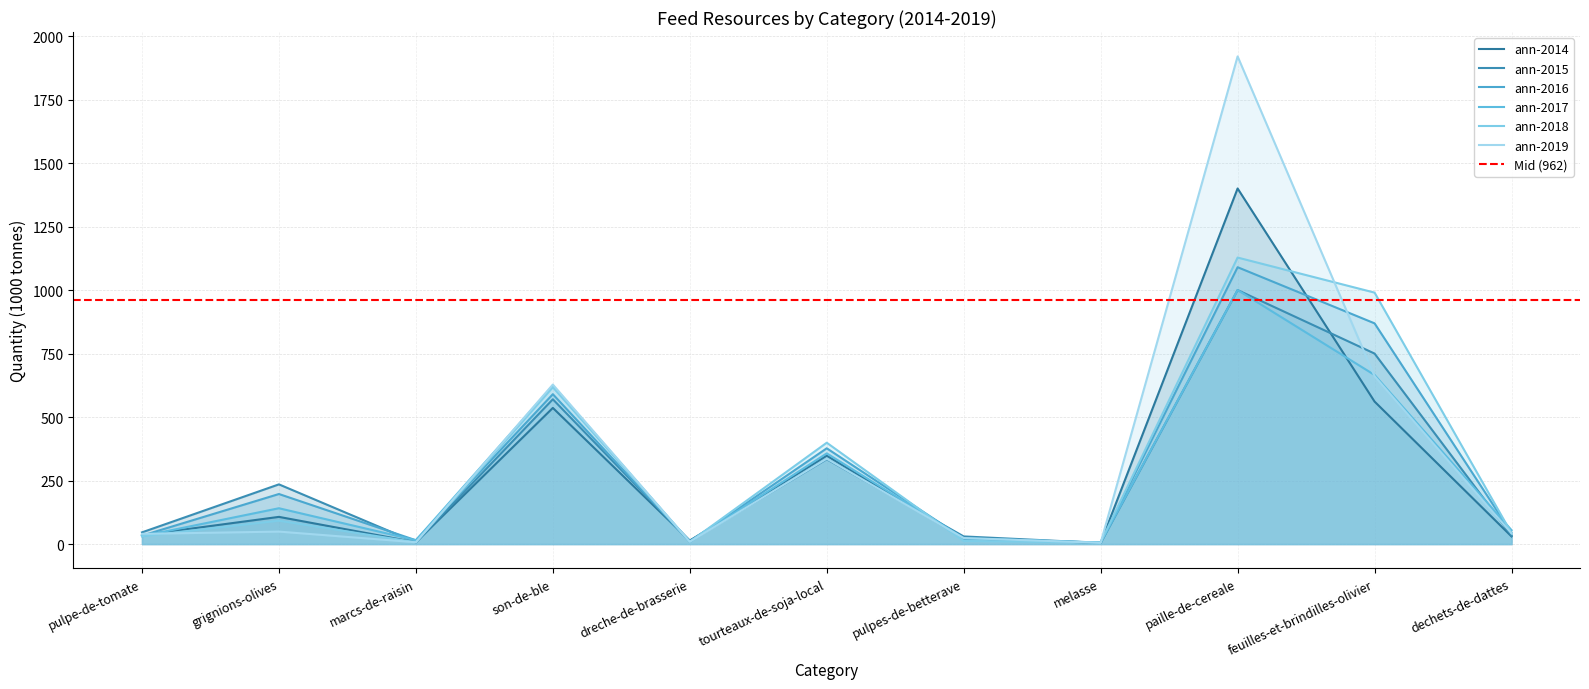

What is the value of the ann-2019 point at the 4th from the left?

627.9